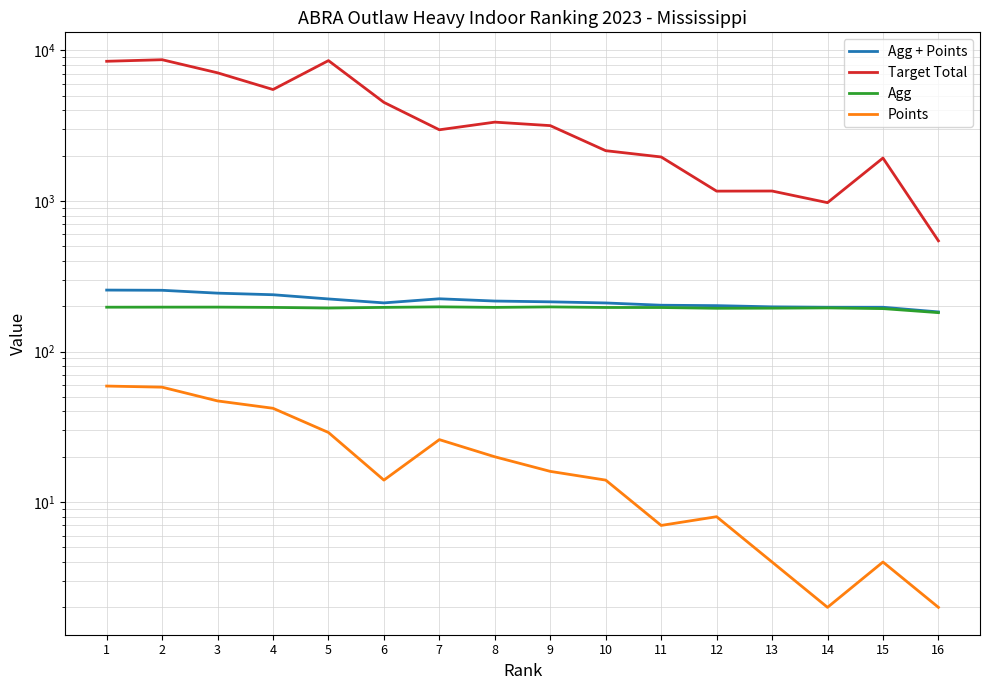

What is the difference between the maximum and minimum values in the Points series?

57.0